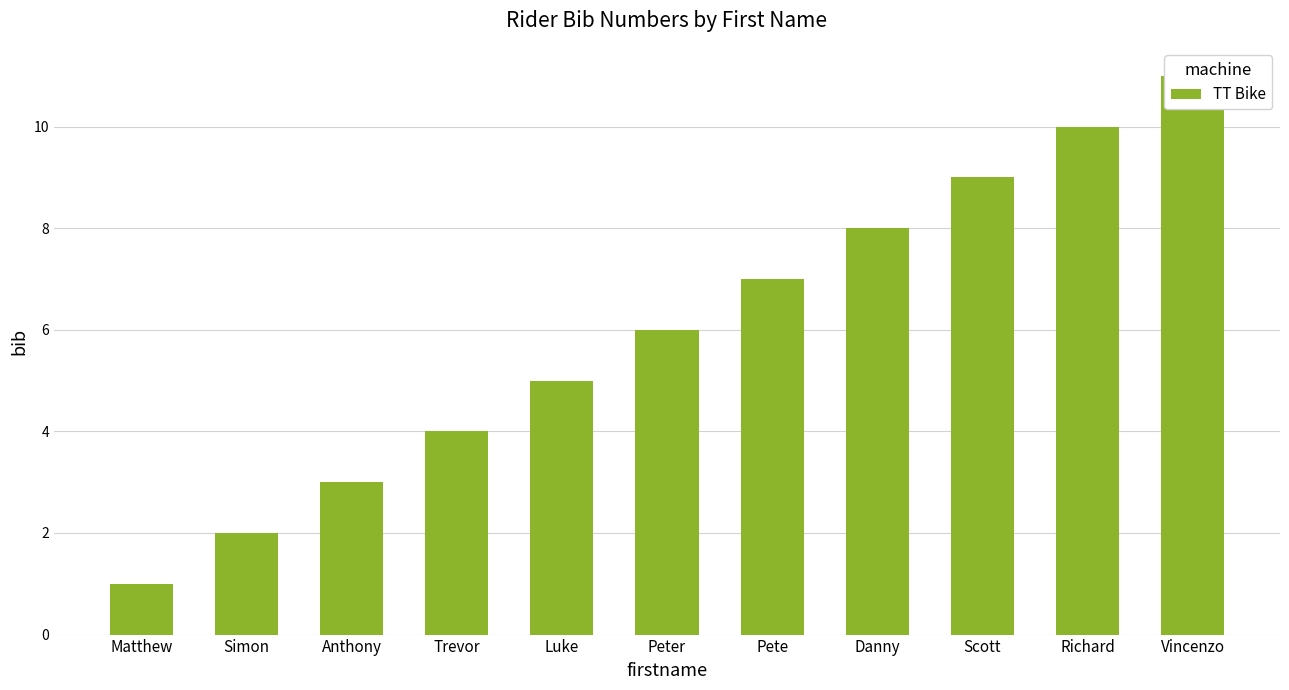

How many data points does each series have?

11